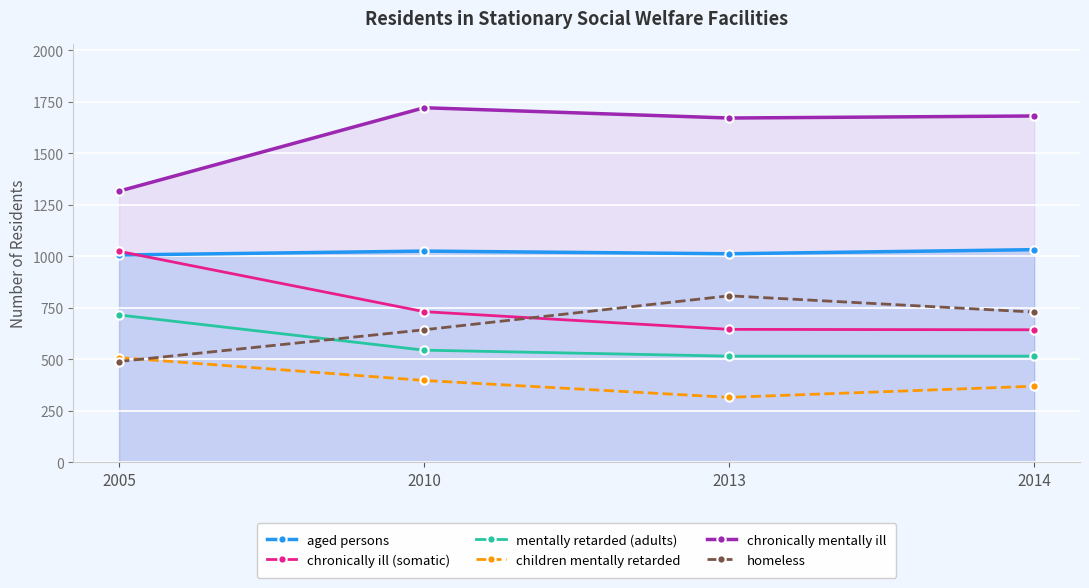

At which label is children mentally retarded closest to 412?

2010